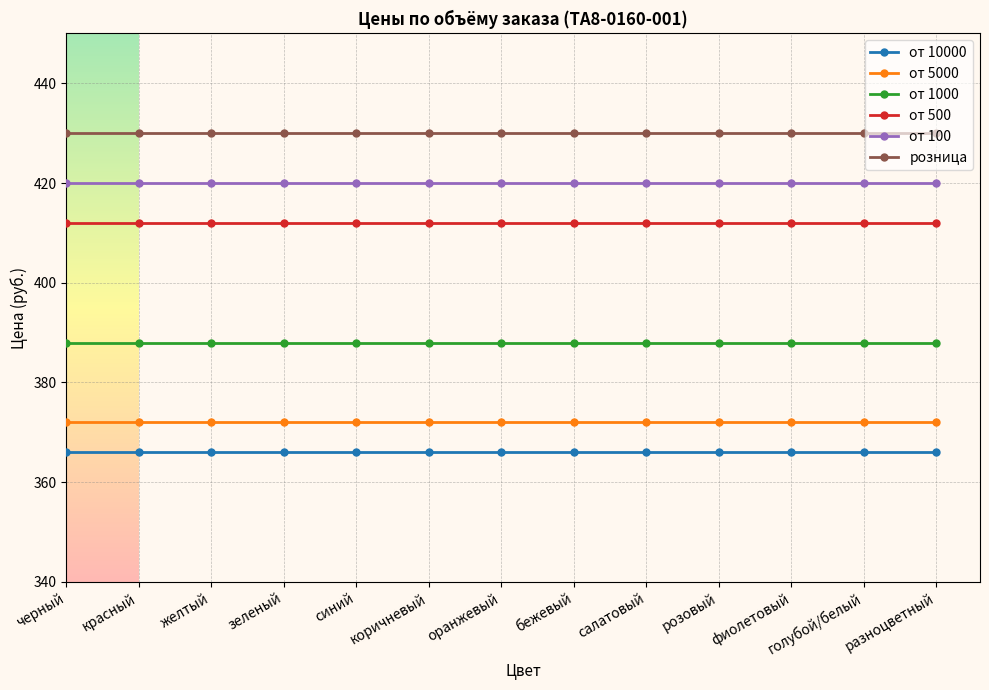

What is the minimum value for от 500?

412